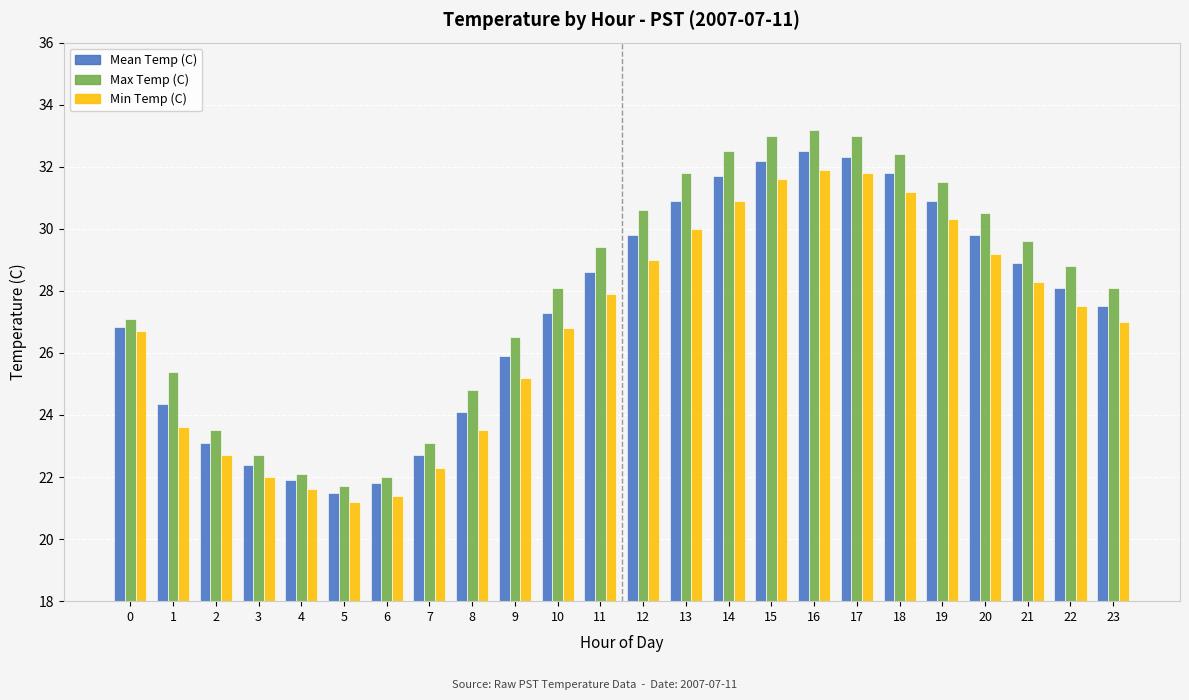

How many categories are shown in the chart?

24